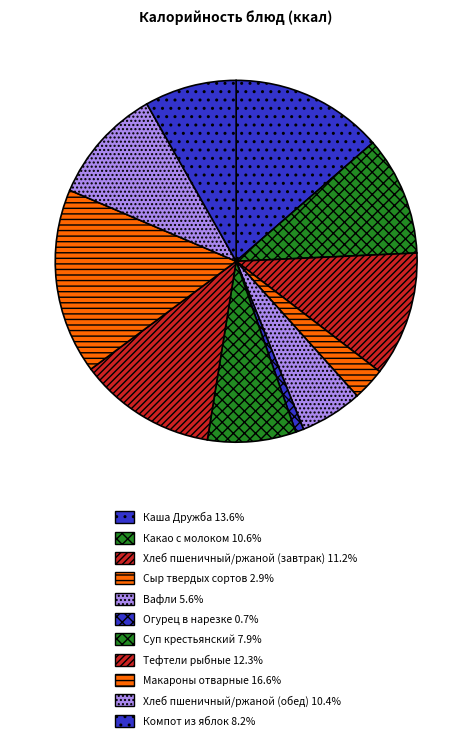

To the nearest percent, what is the difference between the largest and smallest slice percentages?

16%